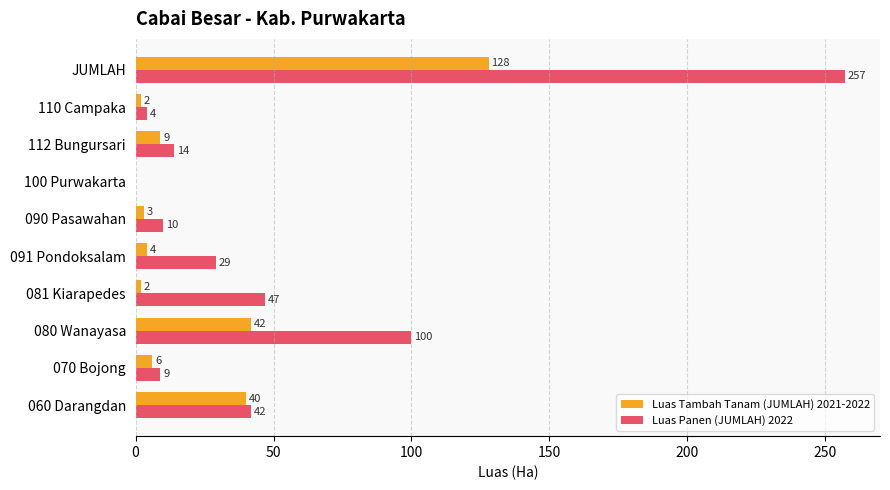

What is the highest value of the Luas Panen (JUMLAH) 2022 series?

257